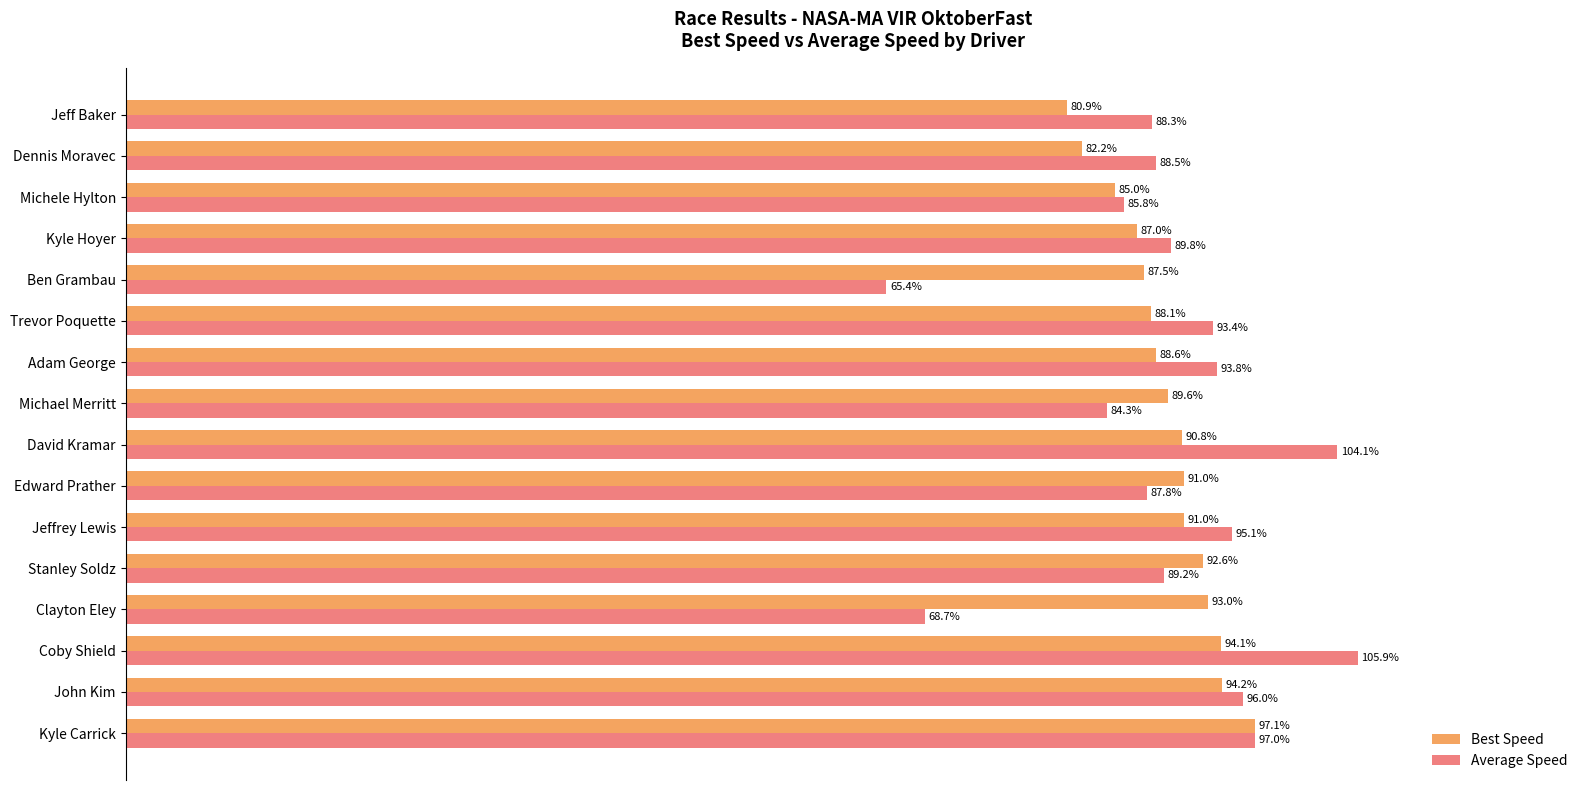

Rank the series at Kyle Carrick from lowest to highest value.

Average Speed, Best Speed